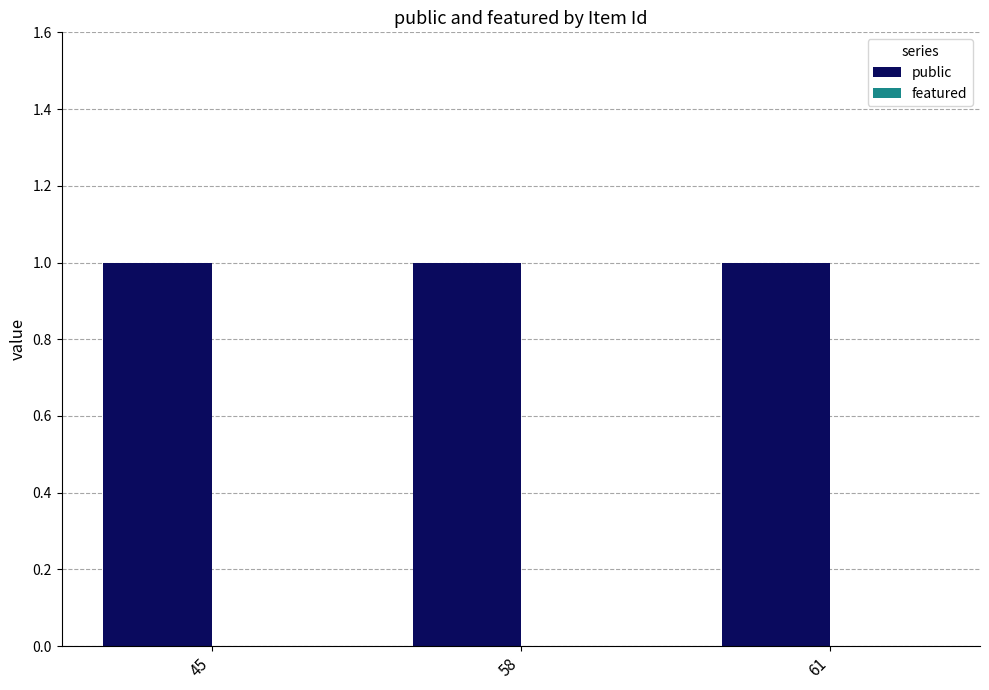

What is the difference between the highest and lowest values at 61?

1